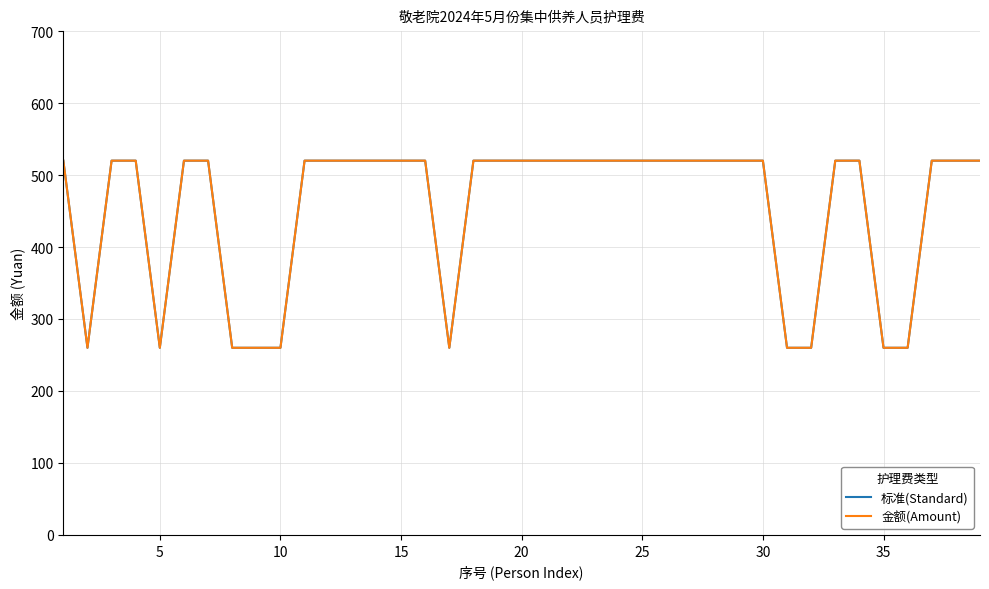

What is the average value of the 标准(Standard) series?

453